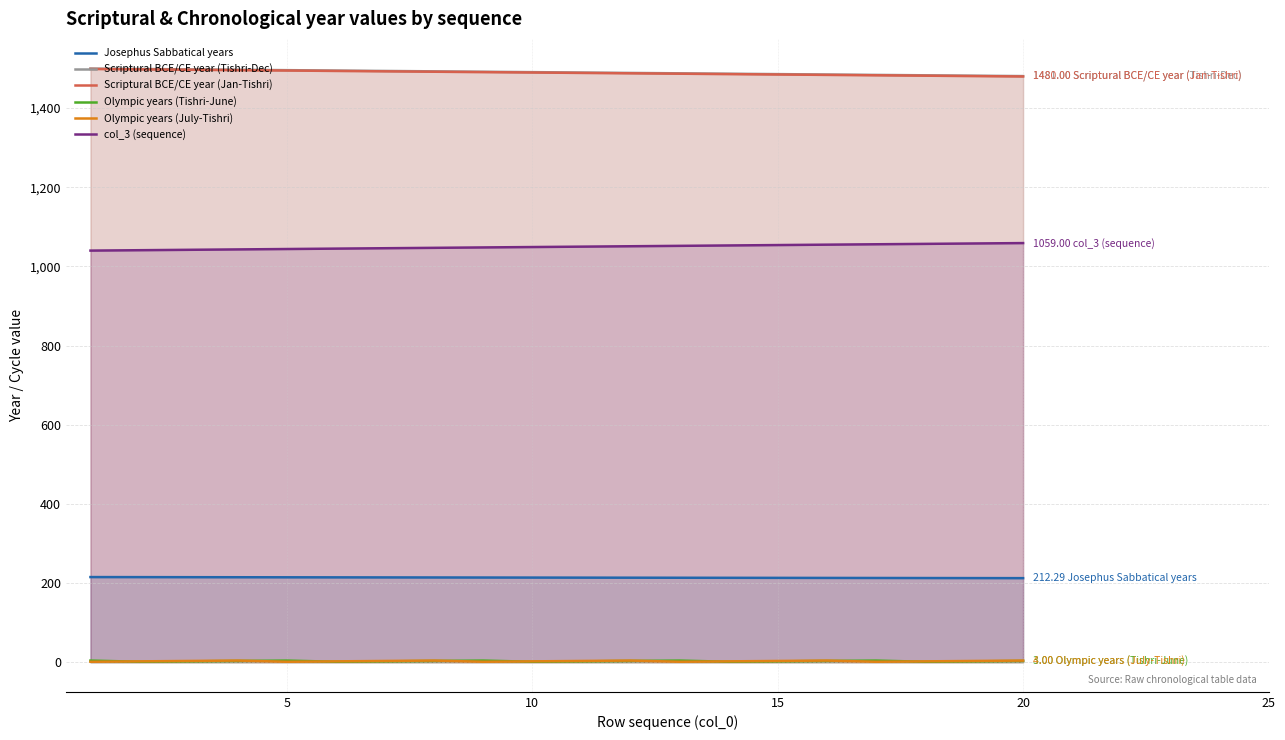

True or false: Scriptural BCE/CE year (Jan-Tishri) and col_3 (sequence) intersect in this chart.

False